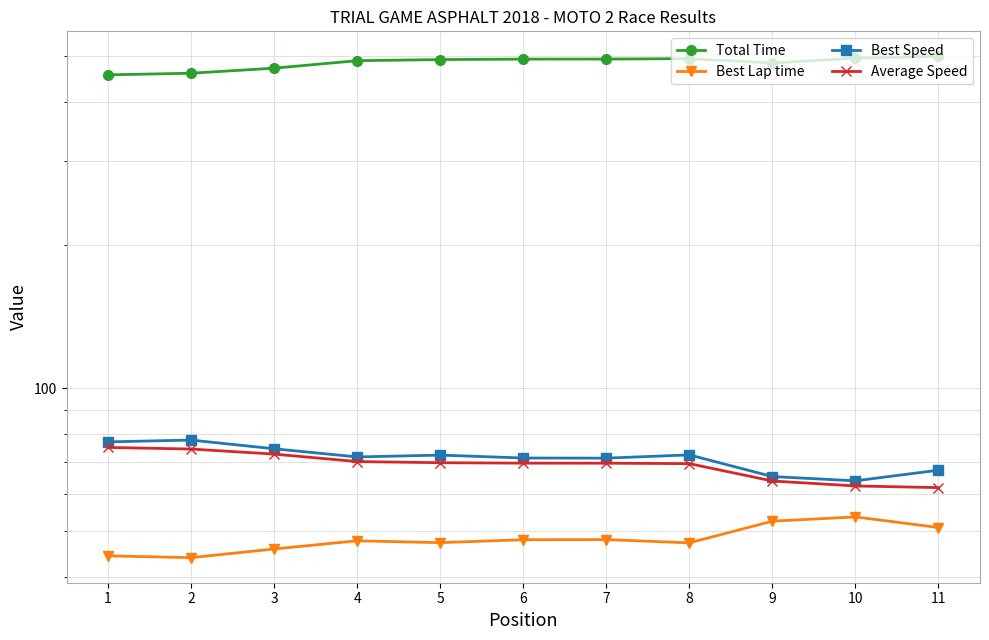

True or false: Best Speed and Best Lap time intersect in this chart.

False